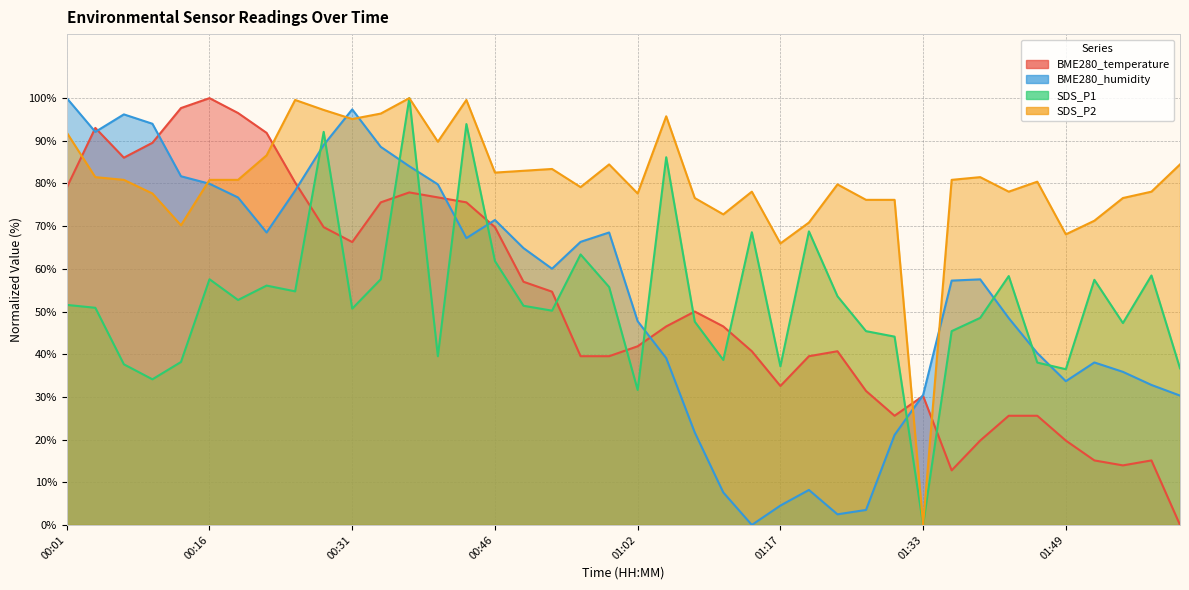

What is the label of the 39th point from the left?

01:58